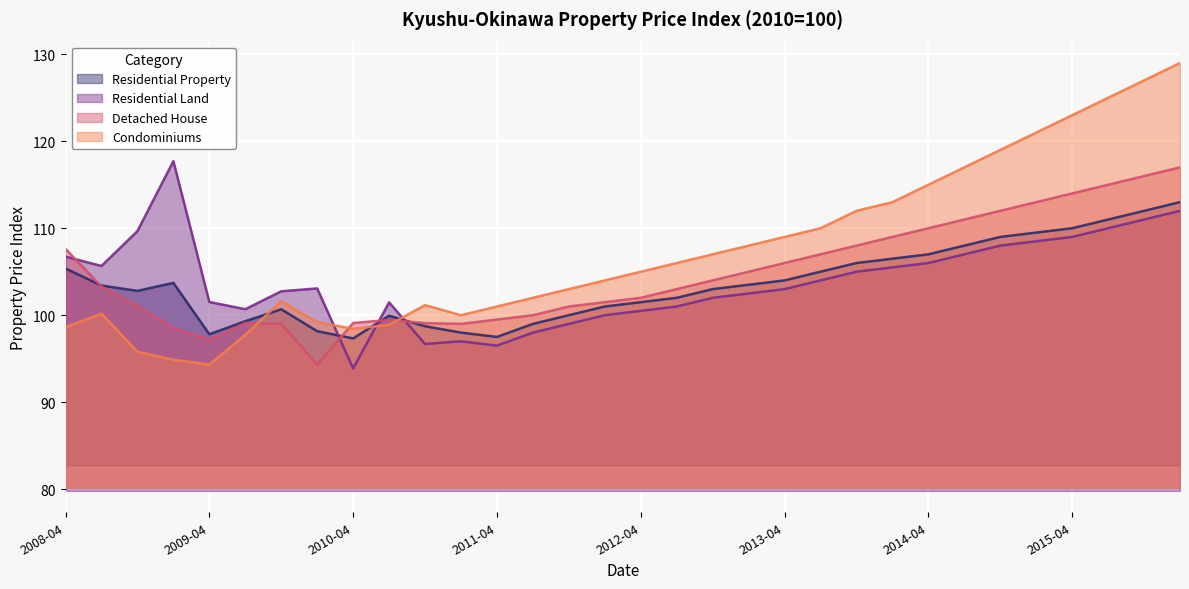

What are all the series names shown in the legend?

Residential Property, Residential Land, Detached House, Condominiums